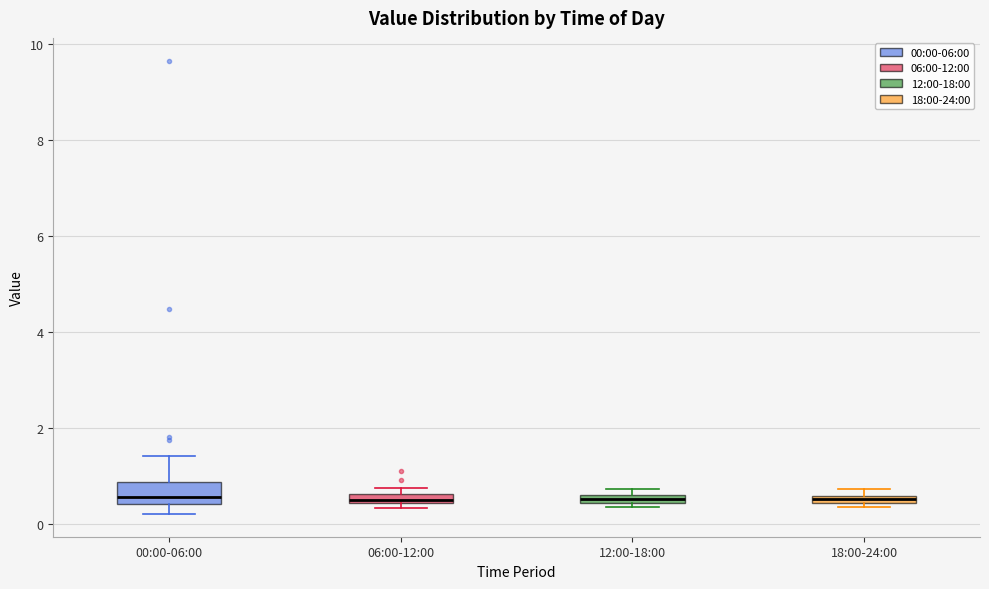

Which box is the tallest, from its lower edge to its upper edge?

00:00-06:00